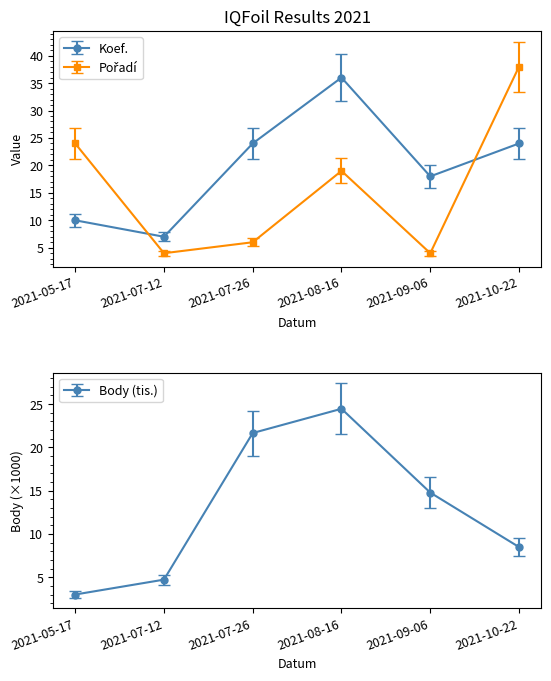

At which category does the chart reach its peak across all series?

2021-10-22